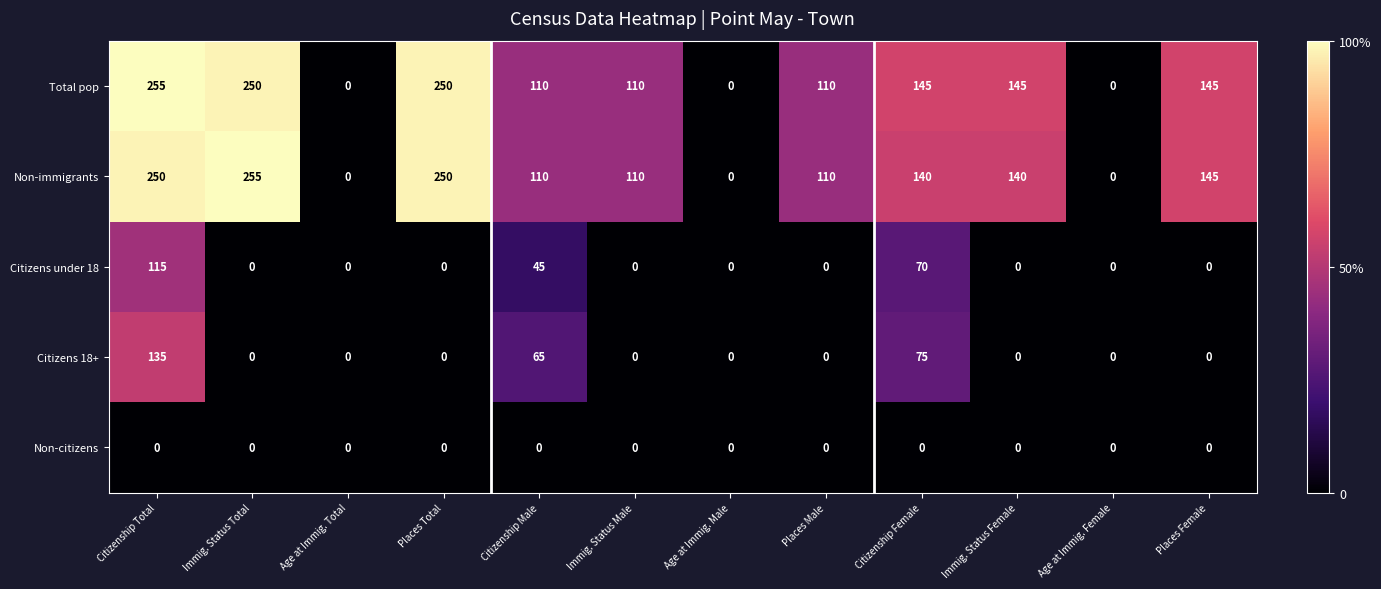

Which series changed the most between Immig. Status Male and Immig. Status Female?

Total pop